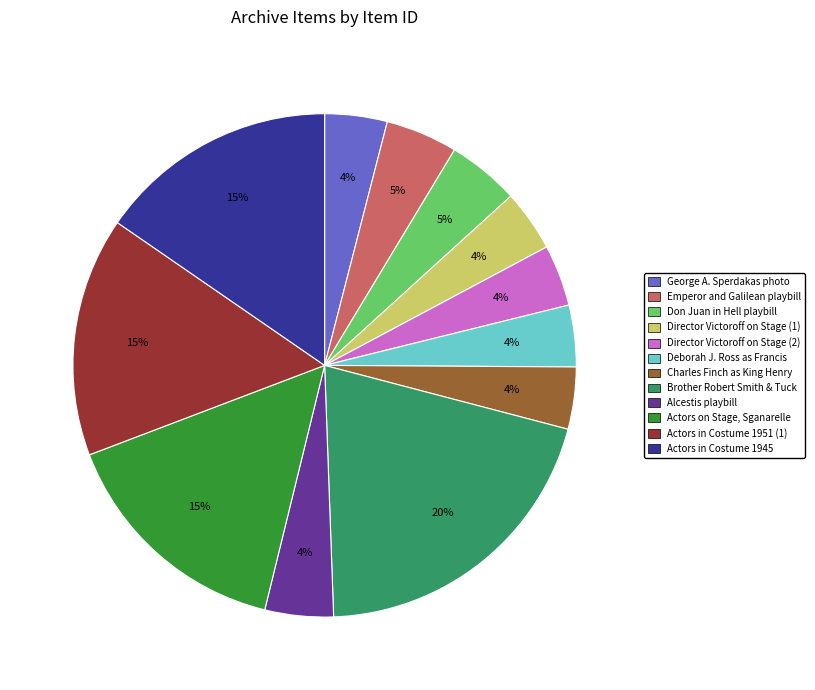

Which category has the biggest portion of the pie?

Brother Robert Smith & Tuck